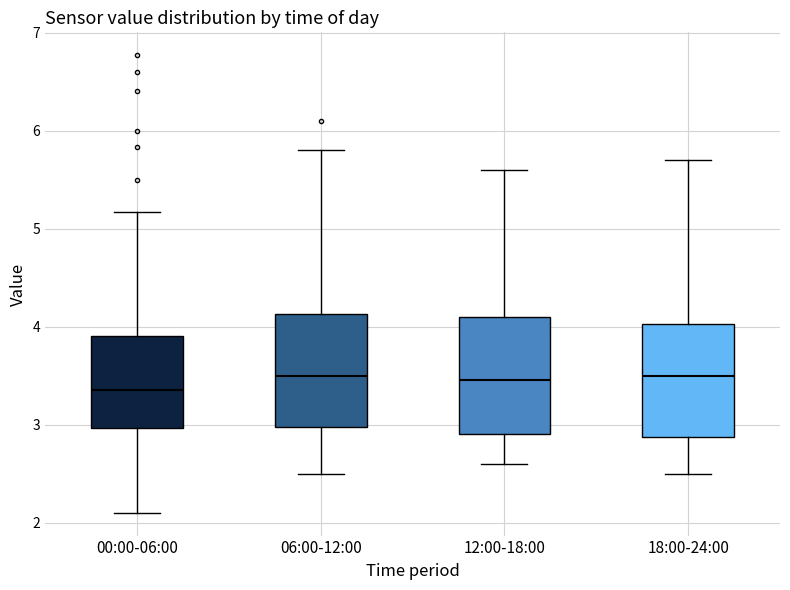

Reading left to right, read every box against the y-axis: the position of its median line, the range the box covers, and the ends of its whiskers. The values are not printed on the chart, so give them approximately, as read against the axis.

00:00-06:00: median 3.4, box 3.0 to 3.9, whiskers 2.1 to 5.2
06:00-12:00: median 3.5, box 3.0 to 4.1, whiskers 2.5 to 5.8
12:00-18:00: median 3.5, box 2.9 to 4.1, whiskers 2.6 to 5.6
18:00-24:00: median 3.5, box 2.9 to 4.0, whiskers 2.5 to 5.7